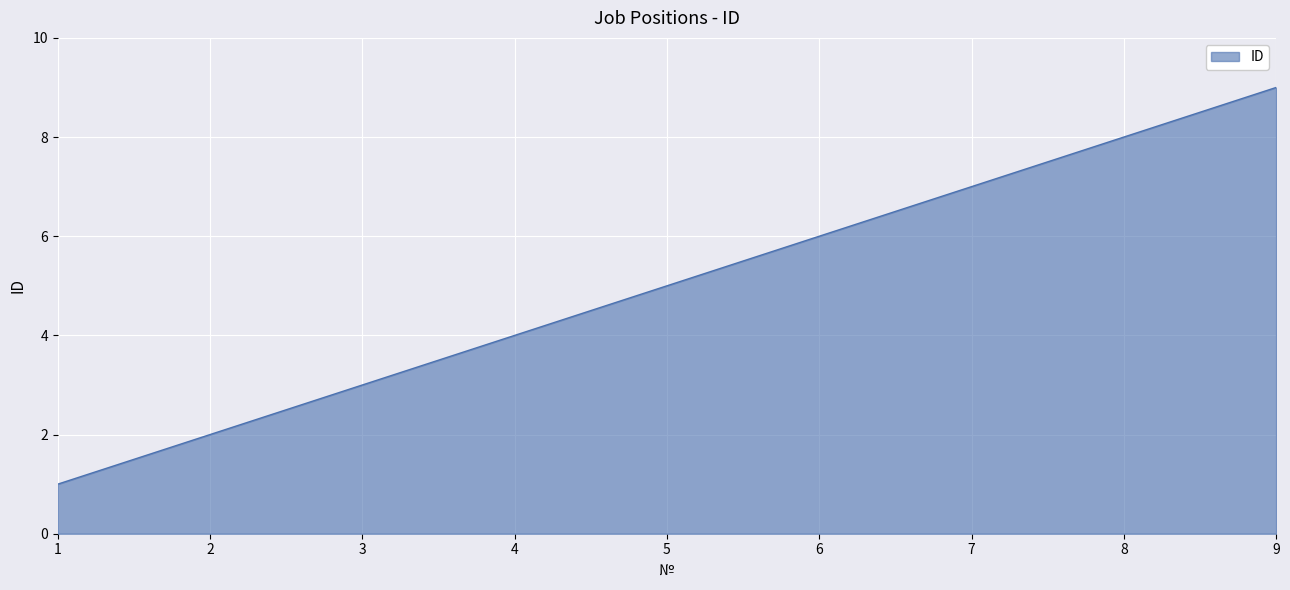

List the labels in order of value, largest first.

9, 8, 7, 6, 5, 4, 3, 2, 1